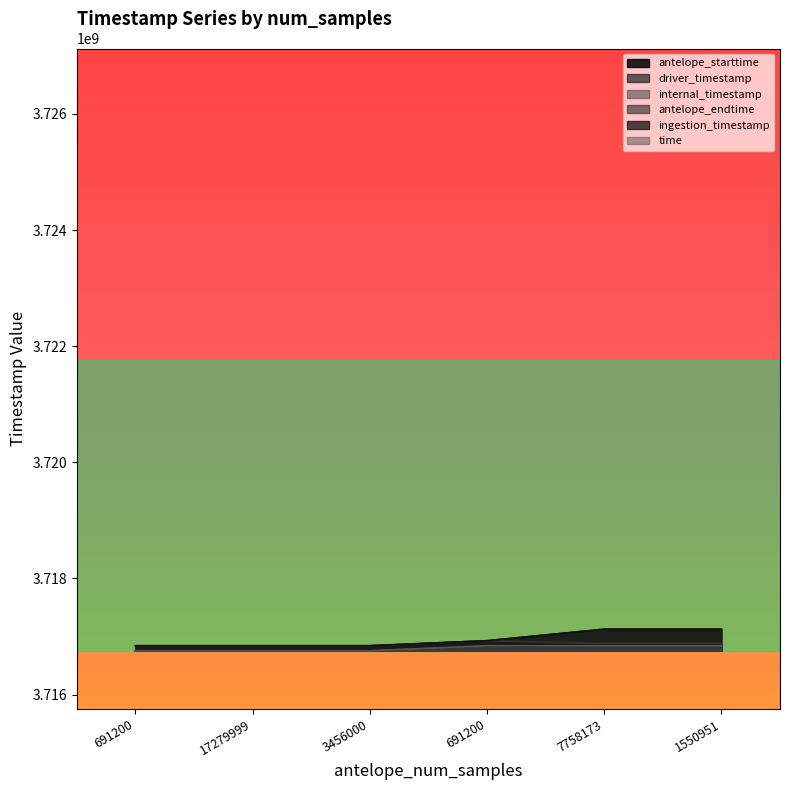

What is the average value of the time series?

3716798400.0